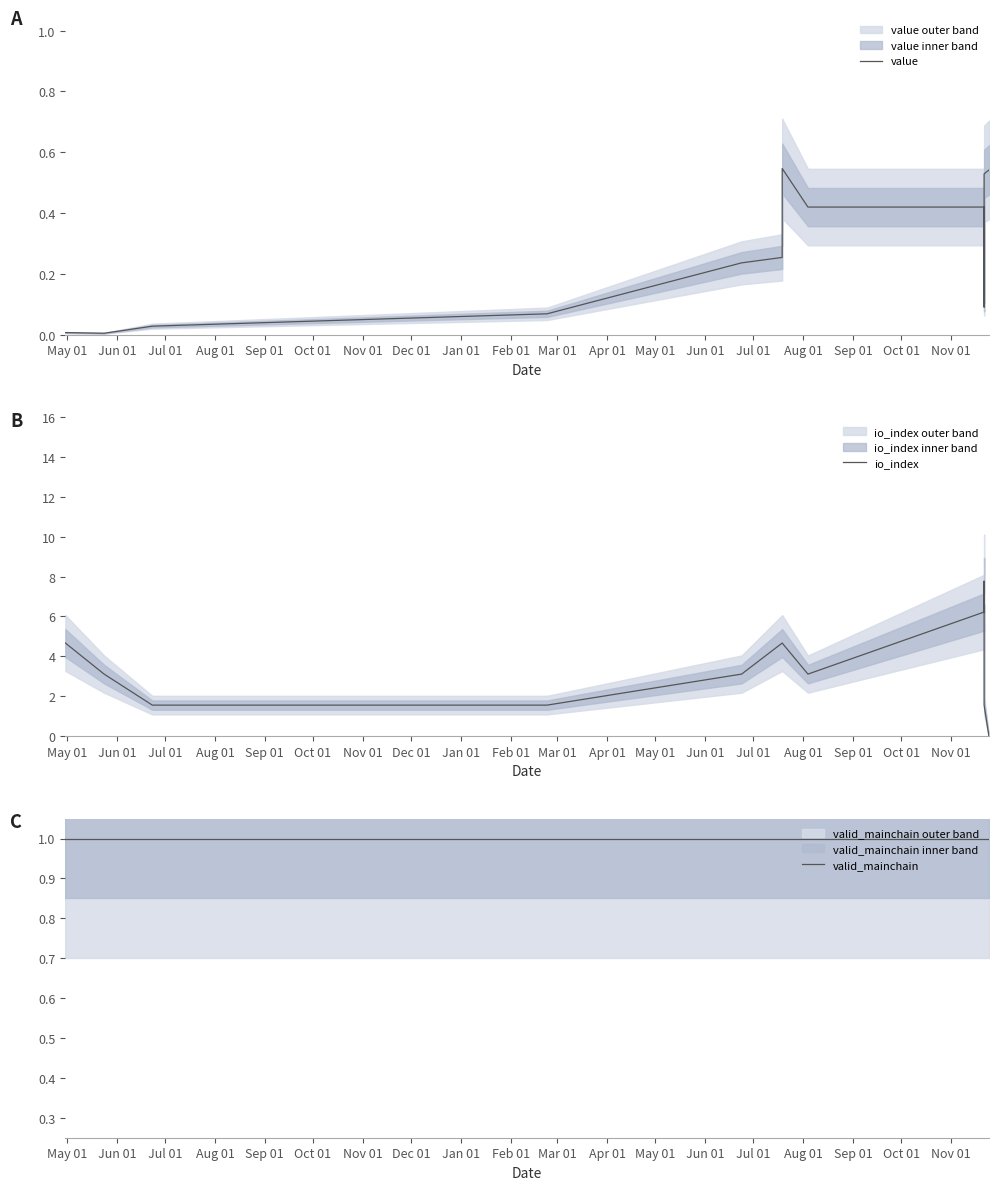

True or false: io_index and valid_mainchain intersect in this chart.

True